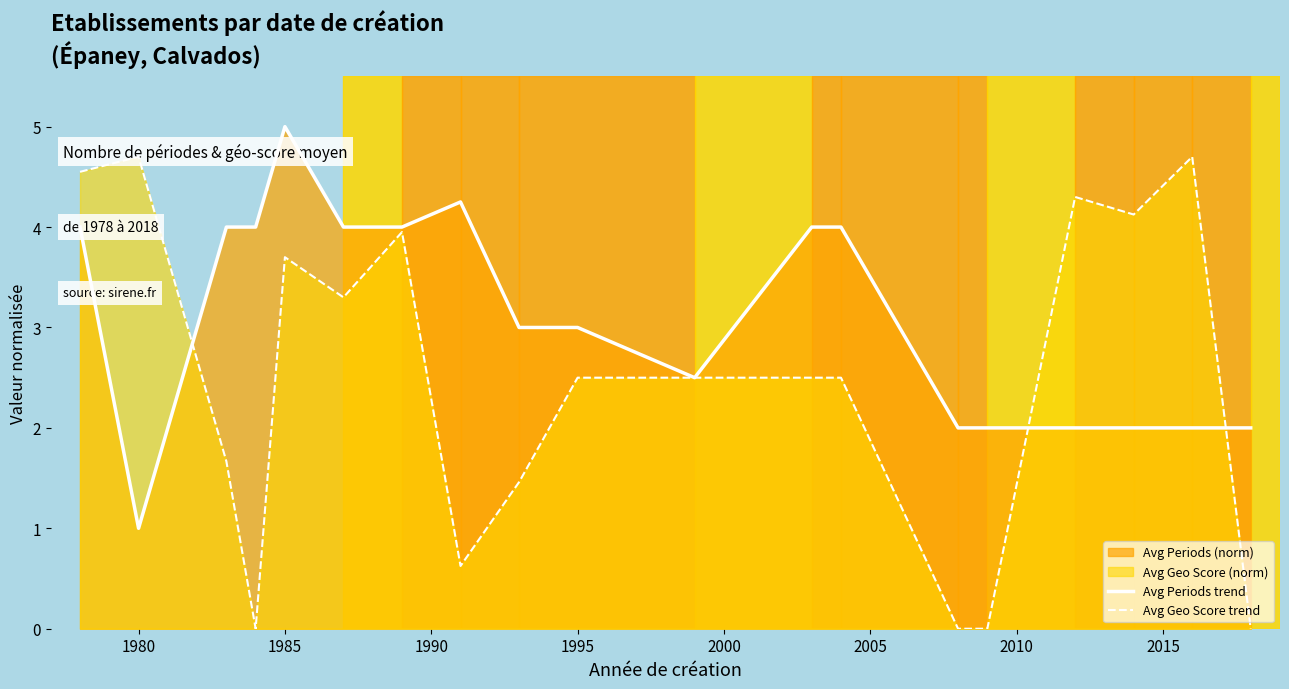

The value of Avg Periods trend at 1995 is 4.3. True or false?

False